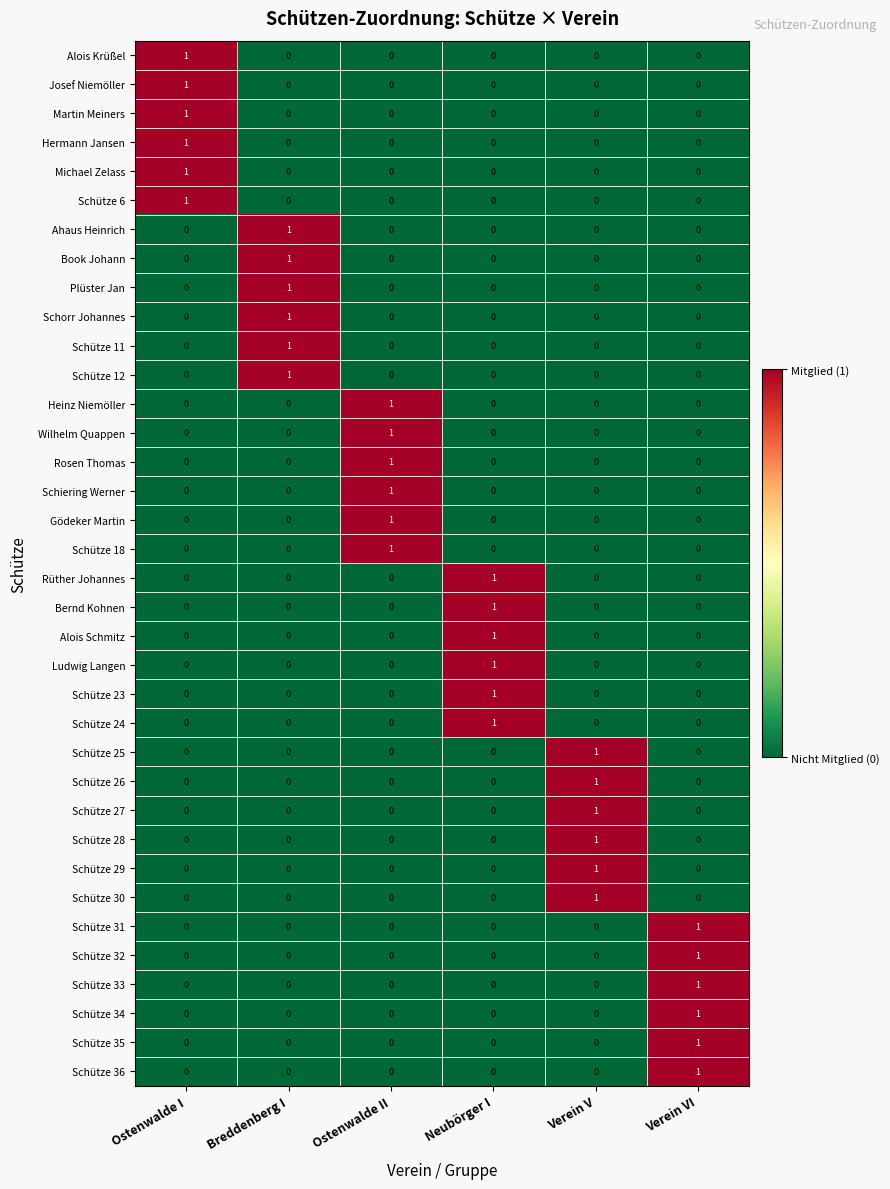

Count the number of data series in this chart.

36